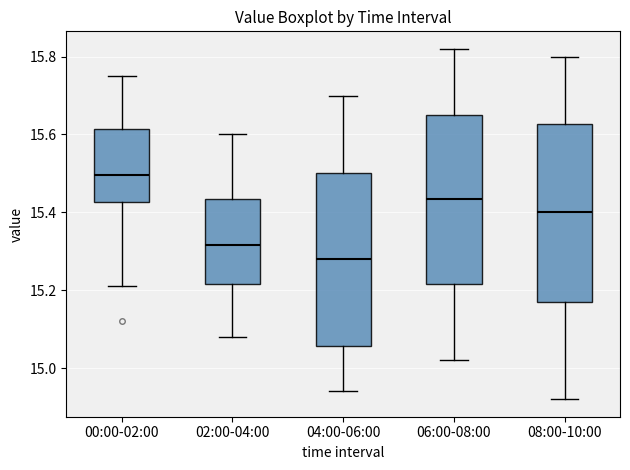

Reading left to right, read every box against the y-axis: the position of its median line, the range the box covers, and the ends of its whiskers. The values are not printed on the chart, so give them approximately, as read against the axis.

00:00-02:00: median 15.50, box 15.42 to 15.62, whiskers 15.22 to 15.76
02:00-04:00: median 15.32, box 15.22 to 15.44, whiskers 15.08 to 15.60
04:00-06:00: median 15.28, box 15.06 to 15.50, whiskers 14.94 to 15.70
06:00-08:00: median 15.44, box 15.22 to 15.66, whiskers 15.02 to 15.82
08:00-10:00: median 15.40, box 15.18 to 15.62, whiskers 14.92 to 15.80